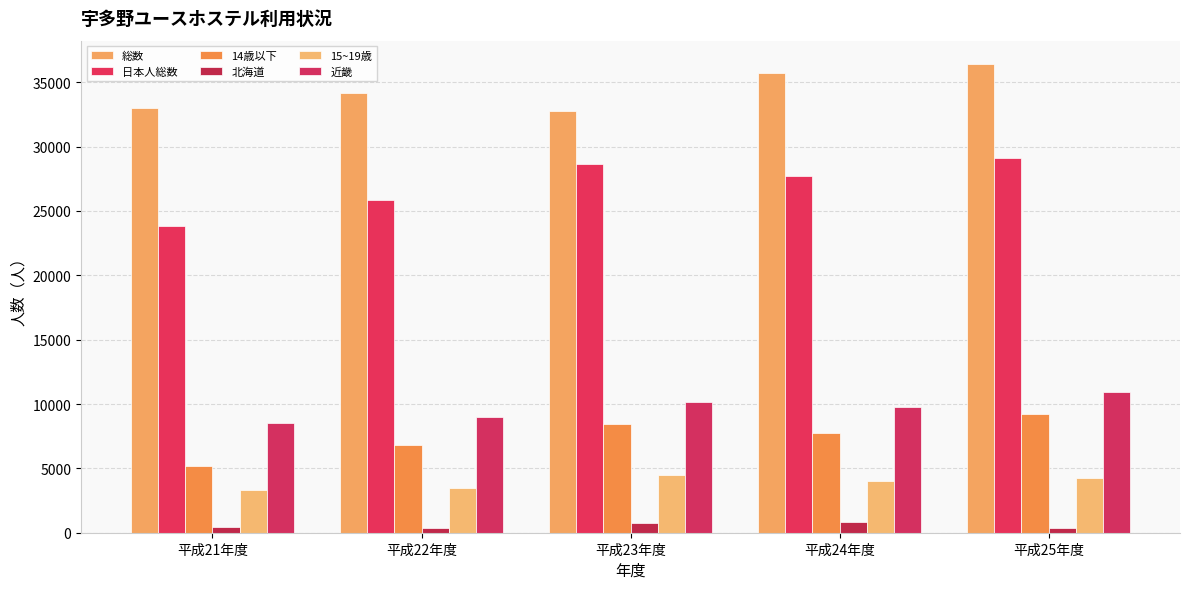

Where does the 日本人総数 series first go above 27706?

平成23年度